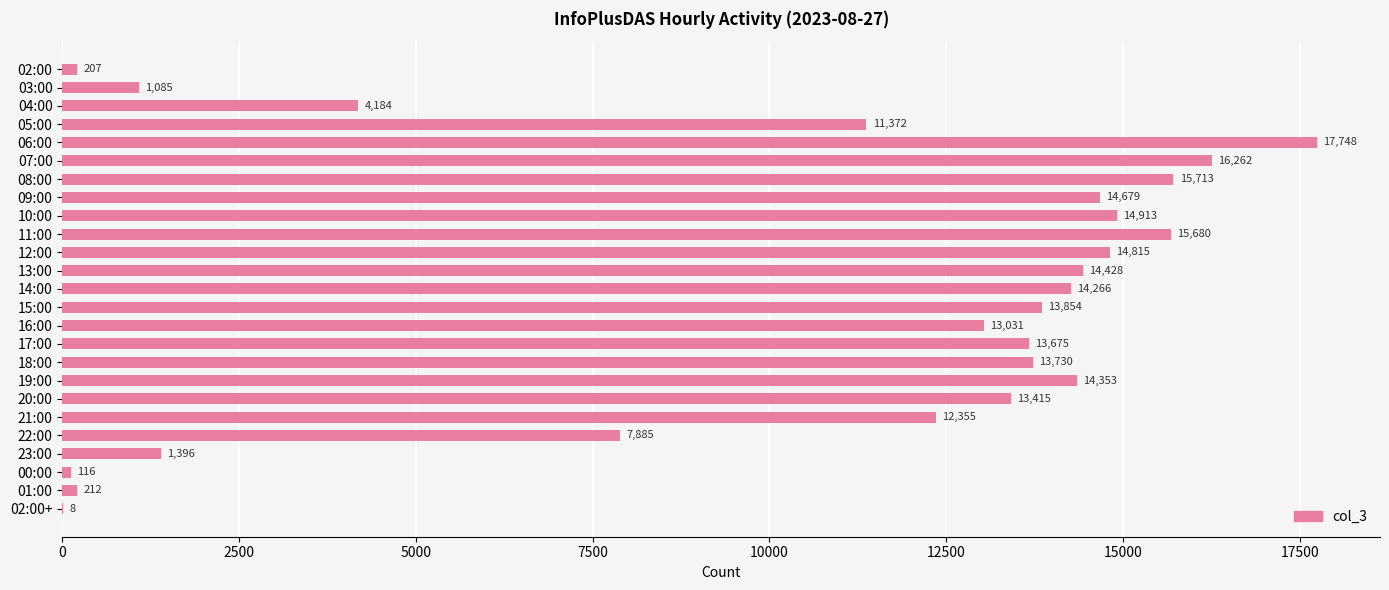

Which label corresponds to the largest value in the chart?

06:00